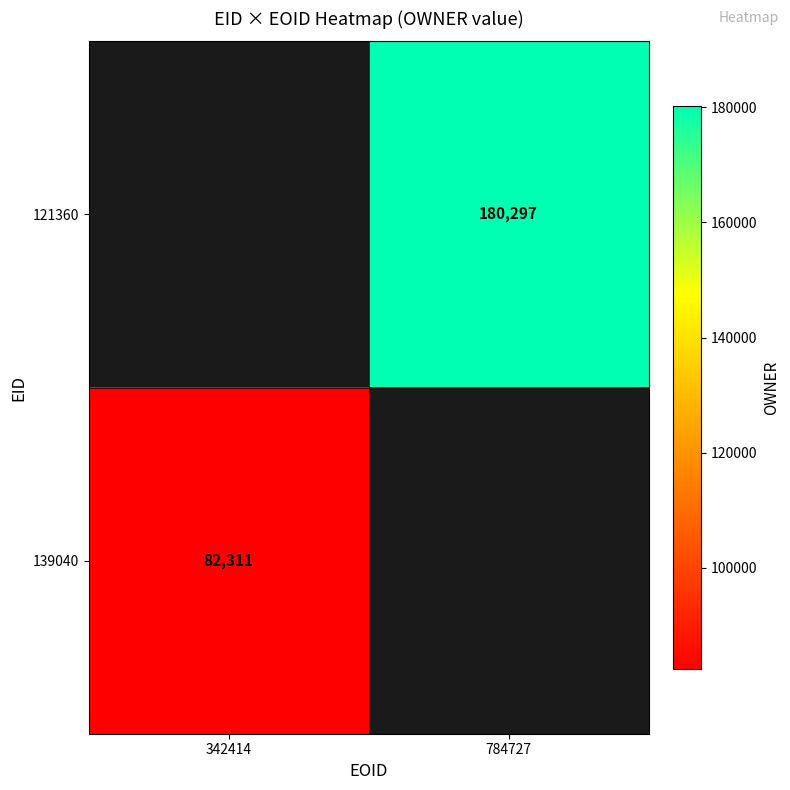

True or false: 121360 has a value of 291854 at 784727.

False